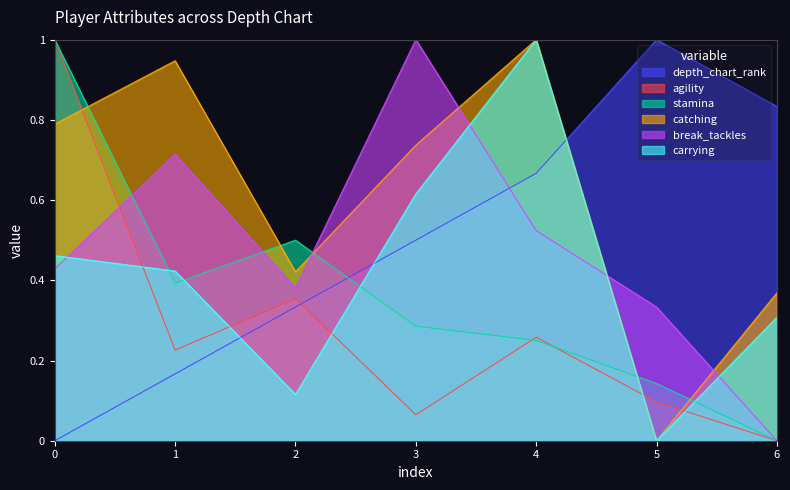

Reading left to right, what are all the values shown in this chart?

depth_chart_rank: 0.0	0.2	0.3	0.5	0.7	1.0	0.8
agility: 1.0	0.2	0.4	0.1	0.3	0.1	0.0
stamina: 1.0	0.4	0.5	0.3	0.2	0.1	0.0
catching: 0.8	0.9	0.4	0.7	1.0	0.0	0.4
break_tackles: 0.4	0.7	0.4	1.0	0.5	0.3	0.0
carrying: 0.5	0.4	0.1	0.6	1.0	0.0	0.3